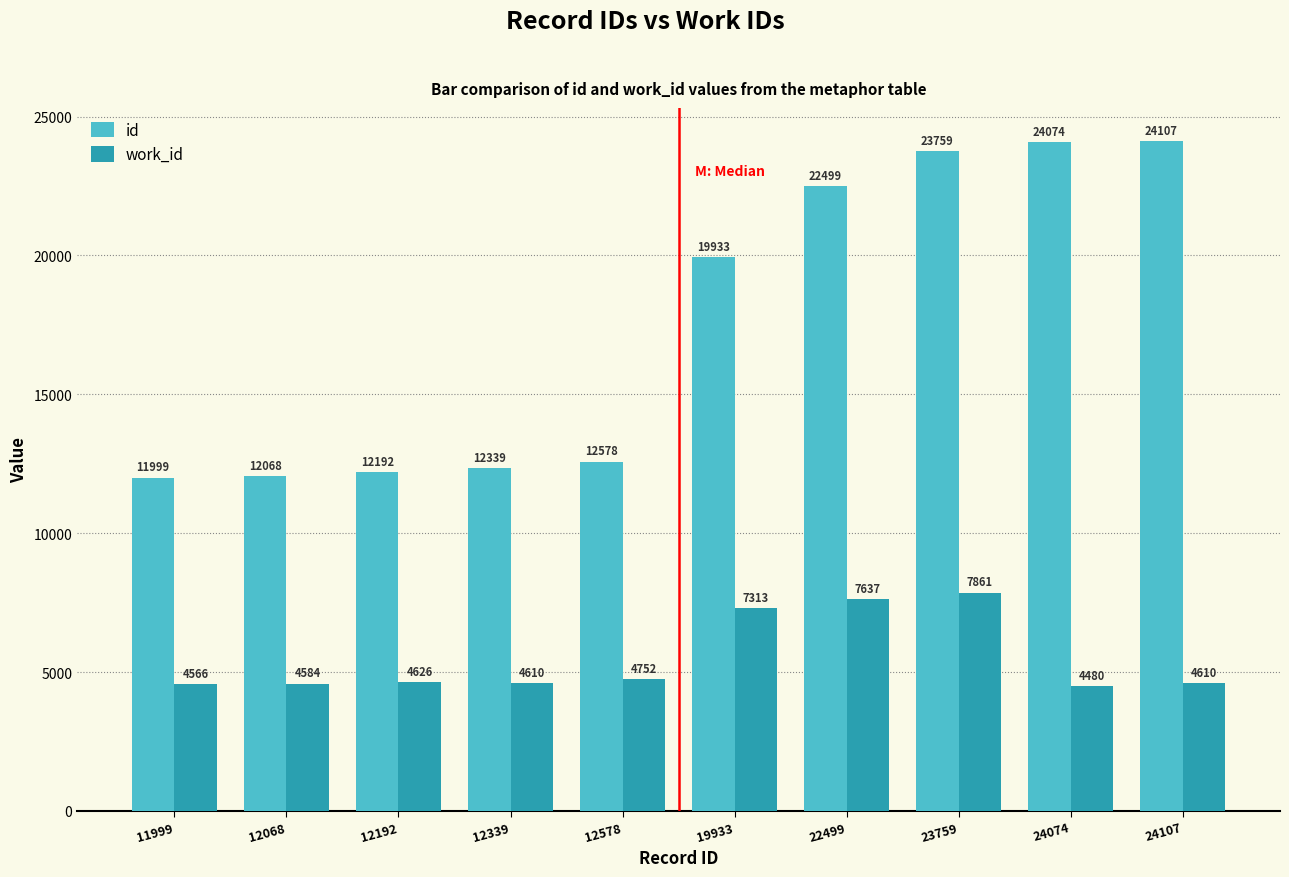

Which series changed the most between 11999 and 23759?

id